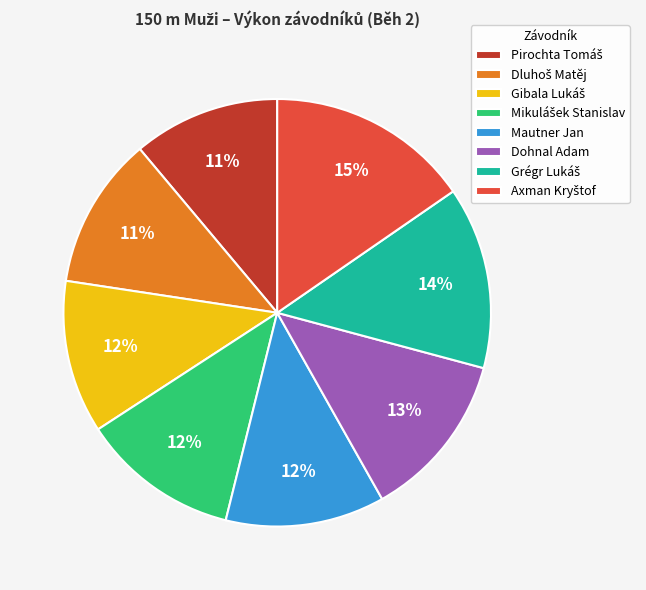

To the nearest percent, what is the difference between the largest and smallest slice percentages?

4%